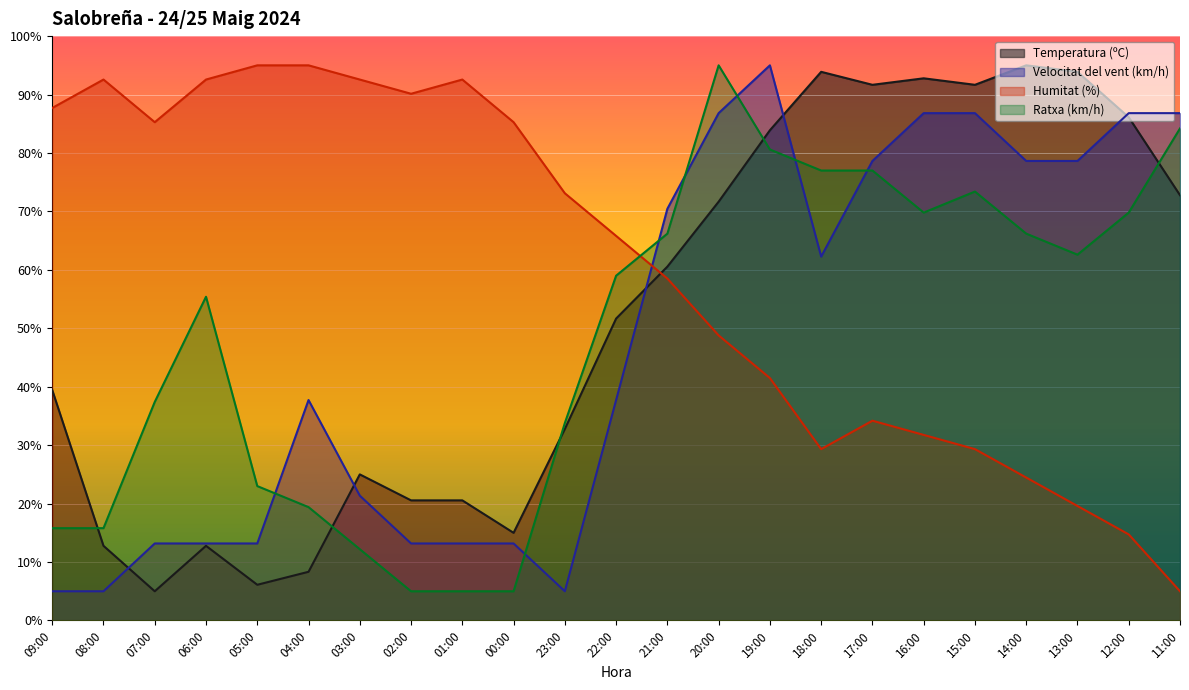

What are all the series names shown in the legend?

Temperatura (ºC), Velocitat del vent (km/h), Humitat (%), Ratxa (km/h)